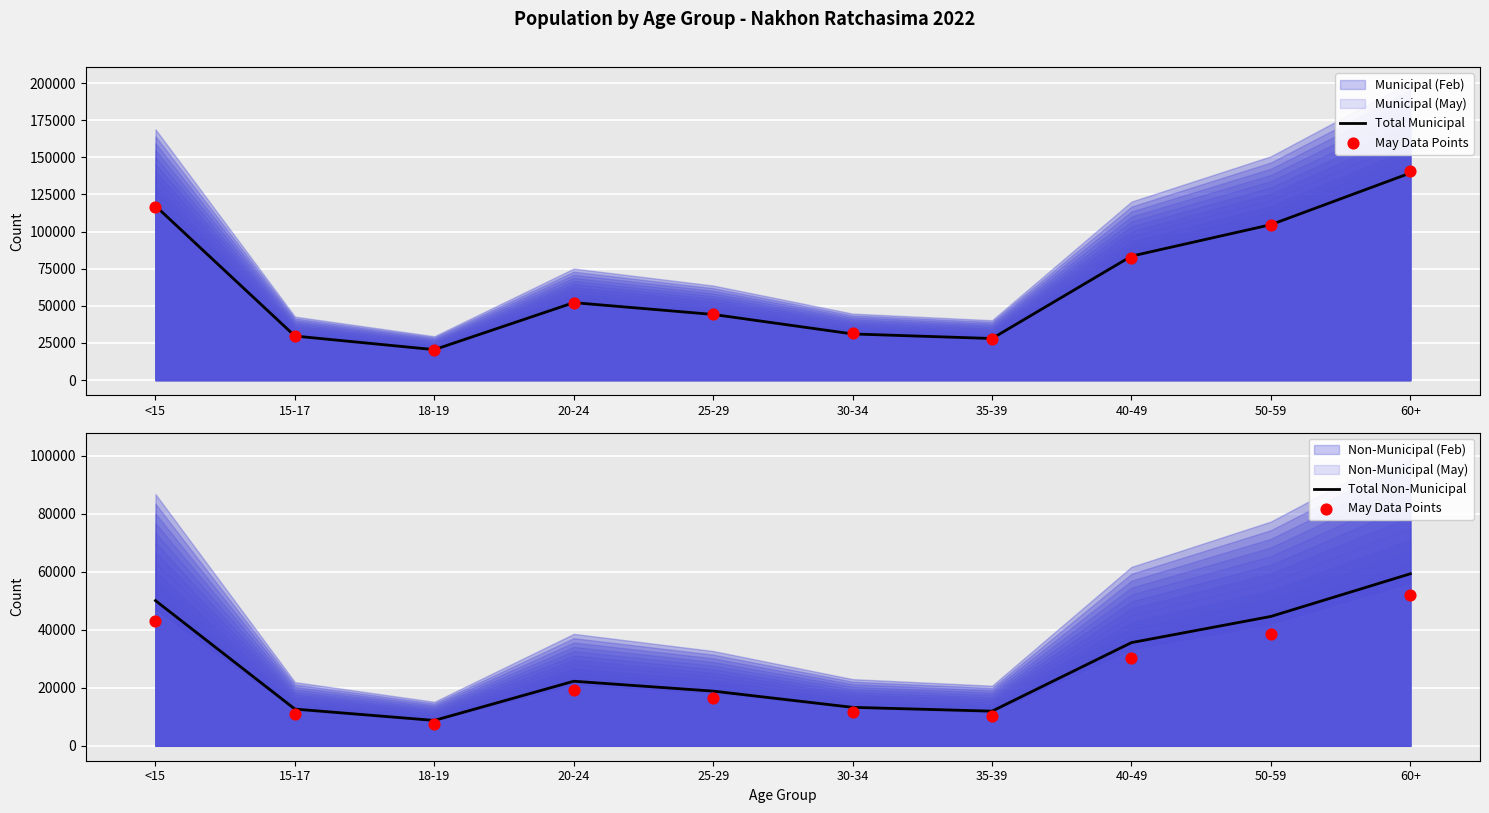

At which category is the sum across all series the highest?

60+